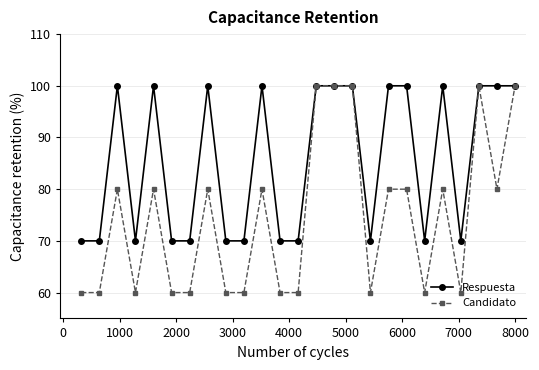

What is the value of the Respuesta point at the 3rd from the left?

100